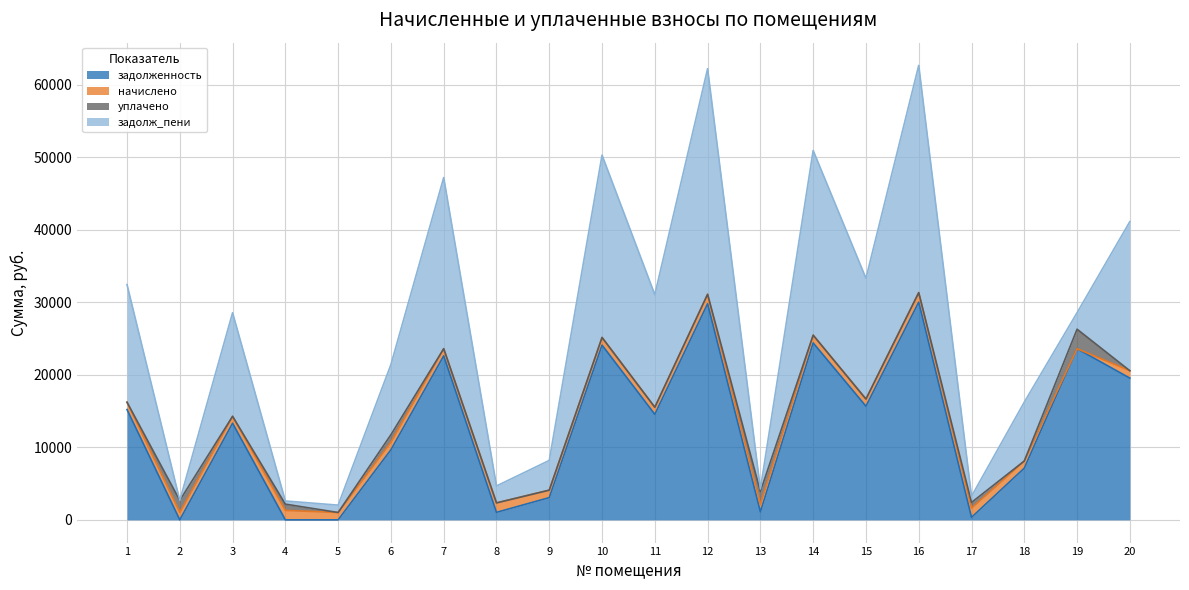

Rank the series by their maximum value, from lowest to highest.

начислено, уплачено, задолженность, задолж_пени